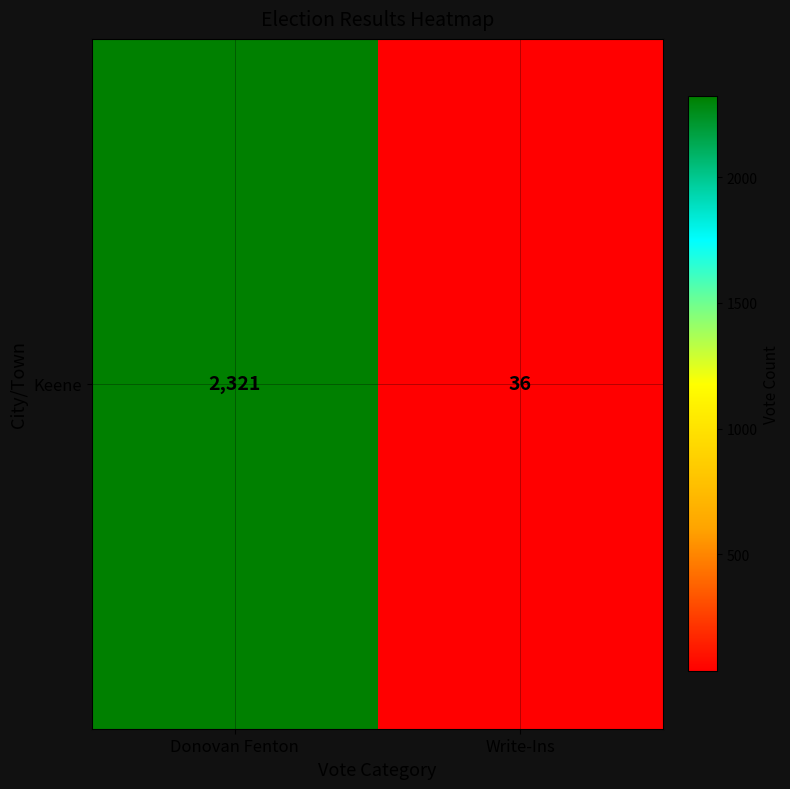

What is the change in value from Donovan Fenton to Write-Ins?

-2285